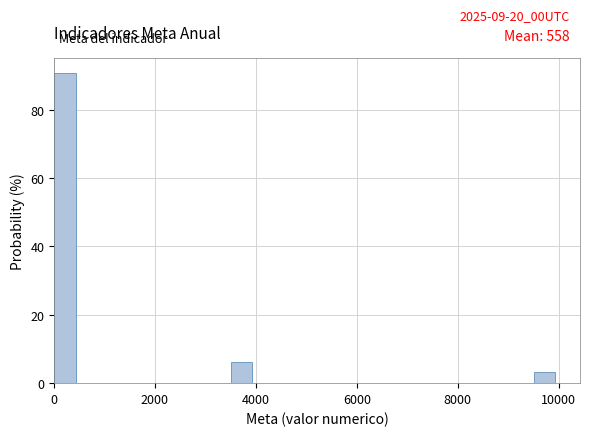

Read against the x-axis, roughly where is the centre of the tallest bar?

200